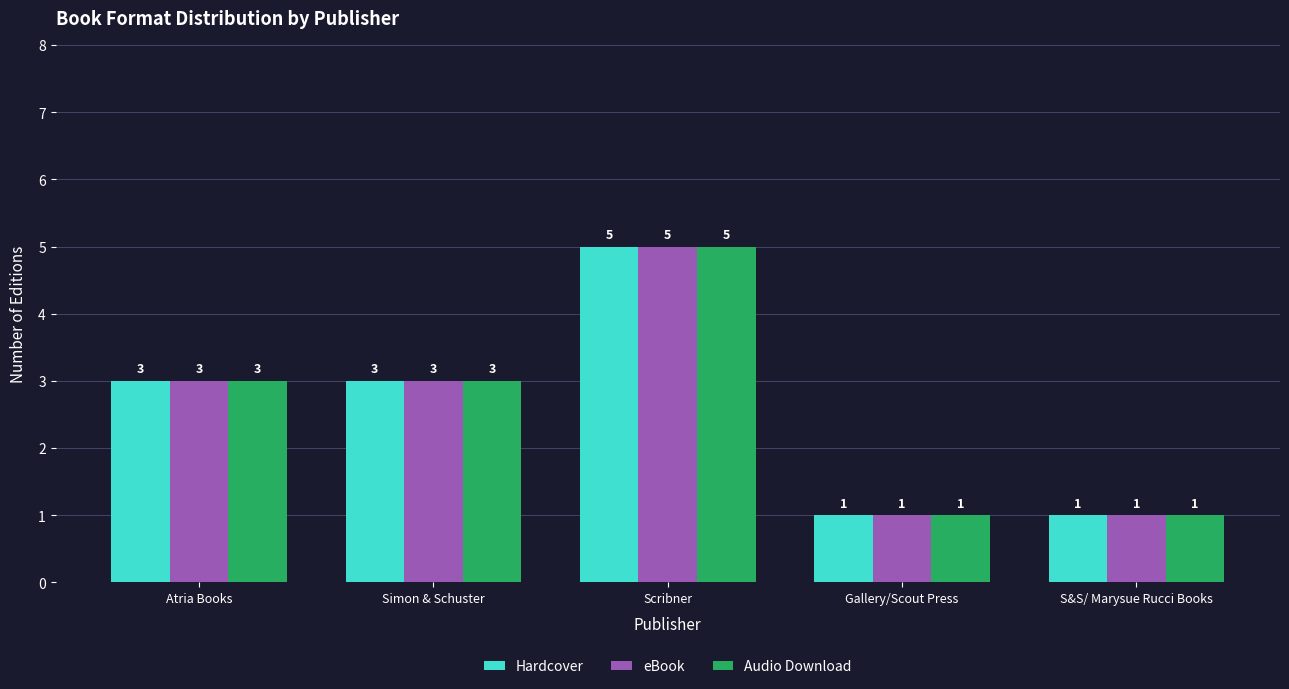

Is it true that Audio Download equals 3 at Atria Books?

True